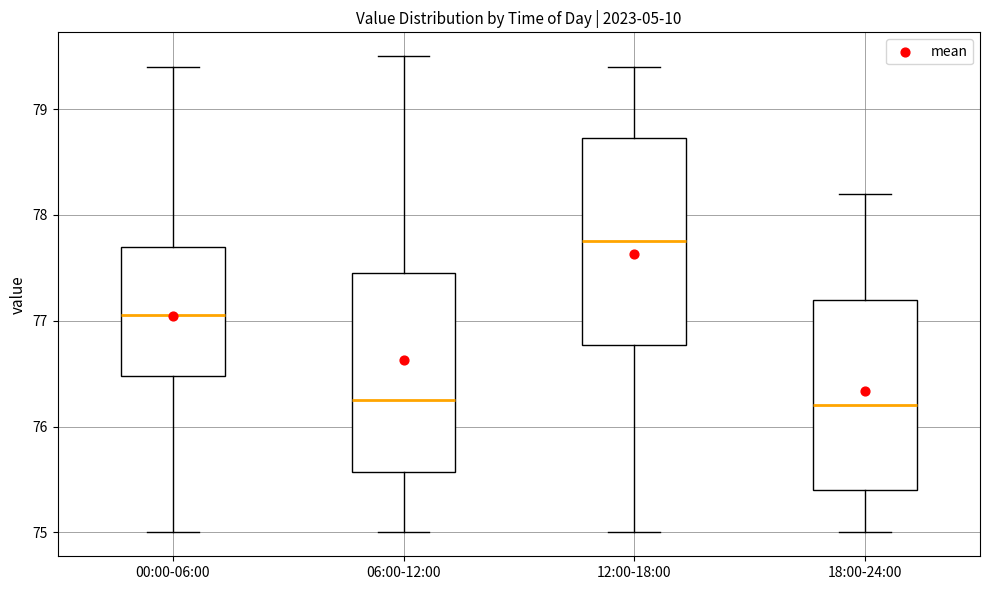

Where does the median line of the box for 00:00-06:00 sit on the y-axis? The values are not printed on the chart, so give them approximately, as read against the axis.

77.1